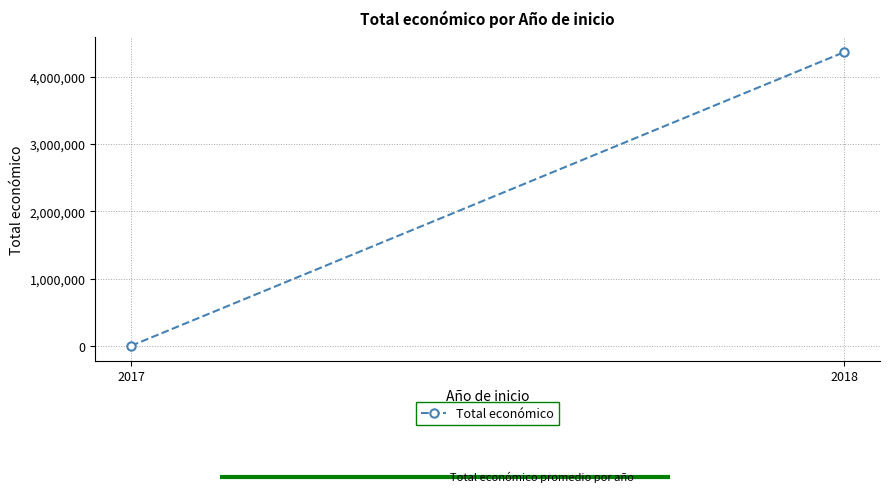

How many data points does each series have?

2